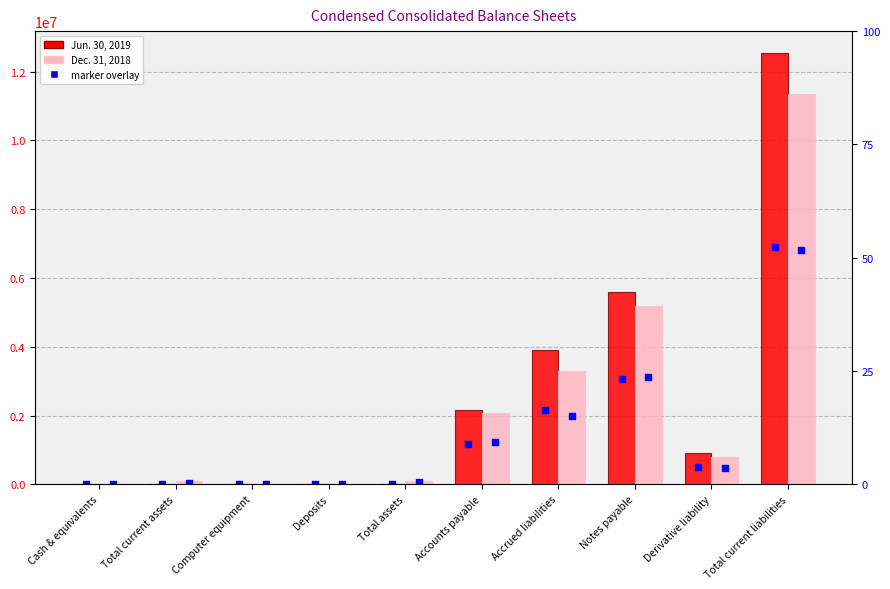

Which series contains the highest Y value?

Jun. 30, 2019